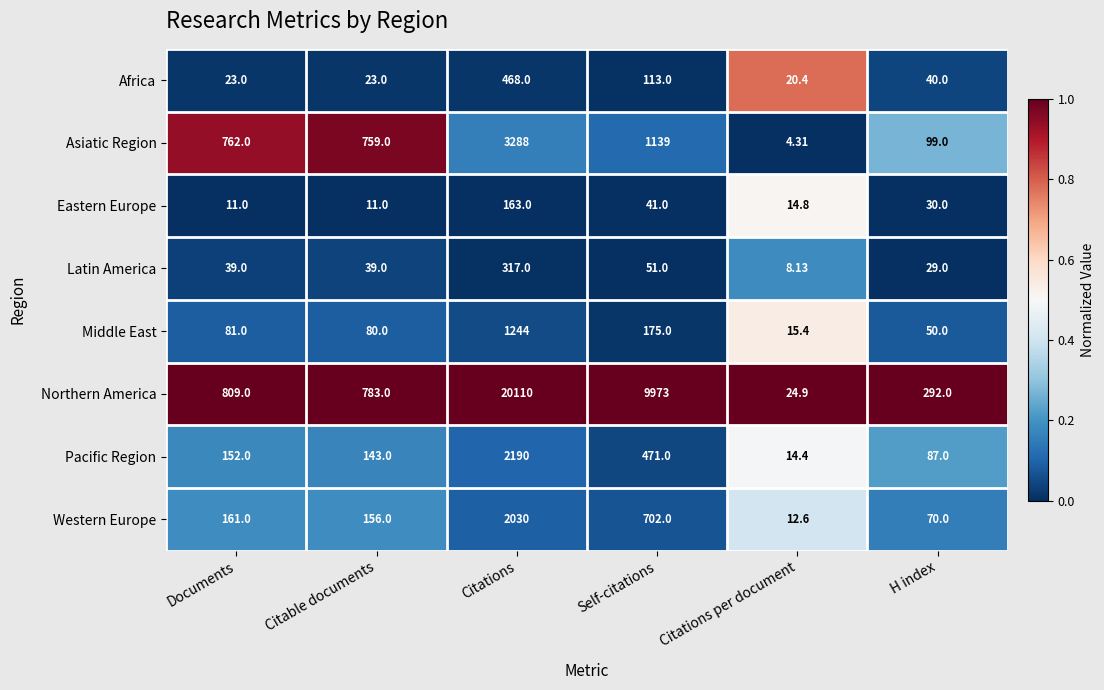

Where is Latin America nearest to the value 162?

Self-citations